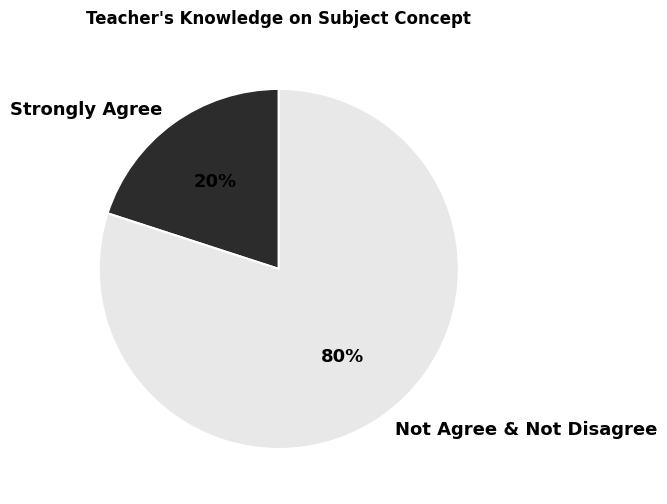

Is the sum of Strongly Agree and Not Agree & Not Disagree greater than half?

Yes